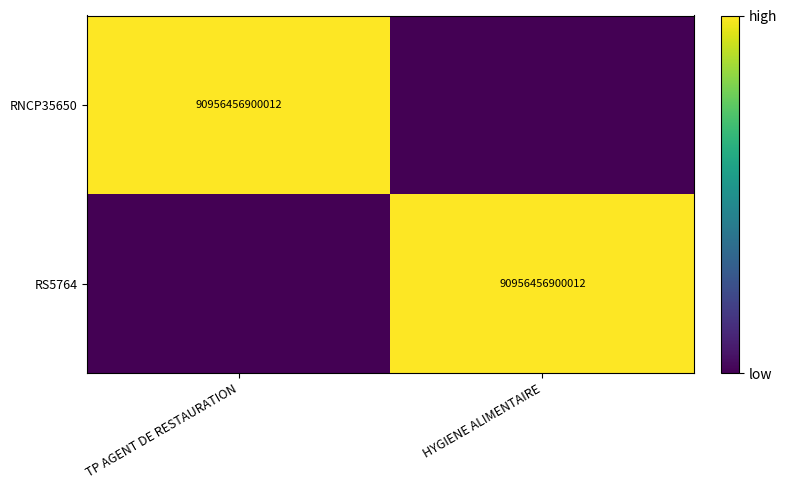

Is it true that RNCP35650 equals 90956456900012 at TP AGENT DE RESTAURATION?

True